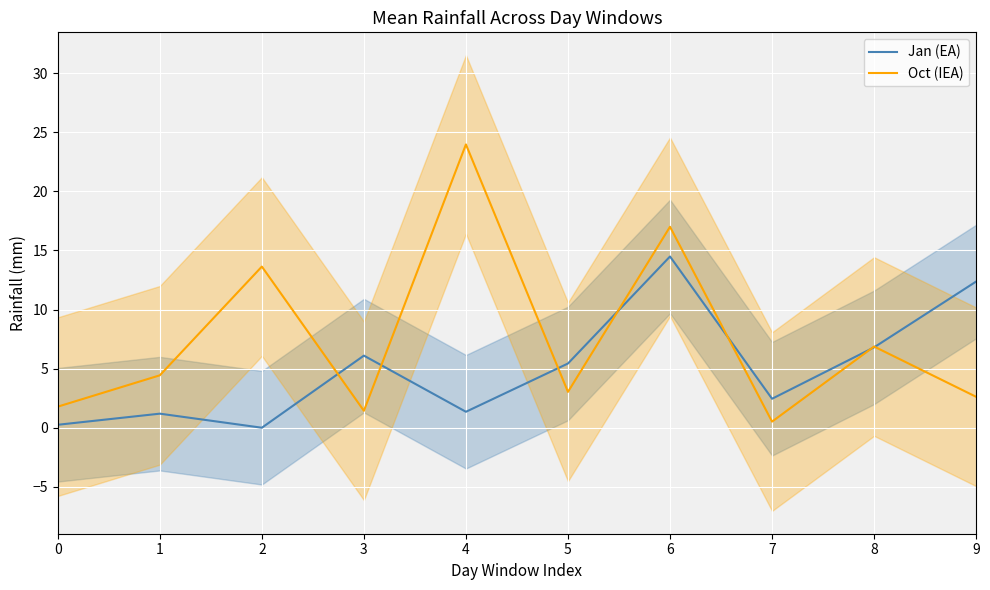

What is the difference between the highest and lowest values at 2?

13.6